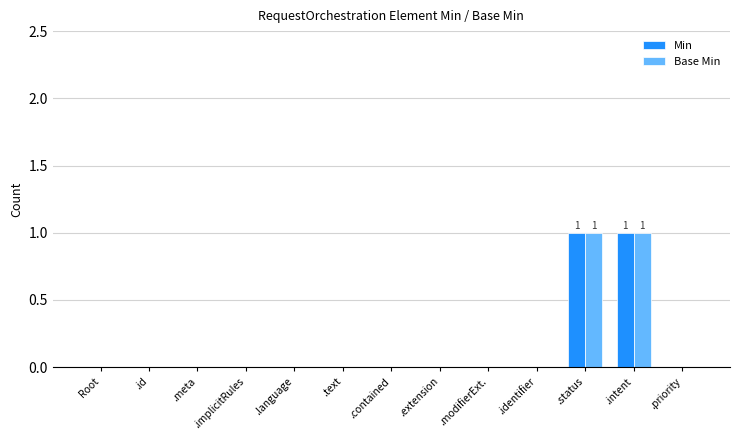

Reading left to right, list all the values displayed in this chart.

Min: Root=0	.id=0	.meta=0	.implicitRules=0	.language=0	.text=0	.contained=0	.extension=0	.modifierExt.=0	.identifier=0	.status=1	.intent=1	.priority=0
Base Min: Root=0	.id=0	.meta=0	.implicitRules=0	.language=0	.text=0	.contained=0	.extension=0	.modifierExt.=0	.identifier=0	.status=1	.intent=1	.priority=0